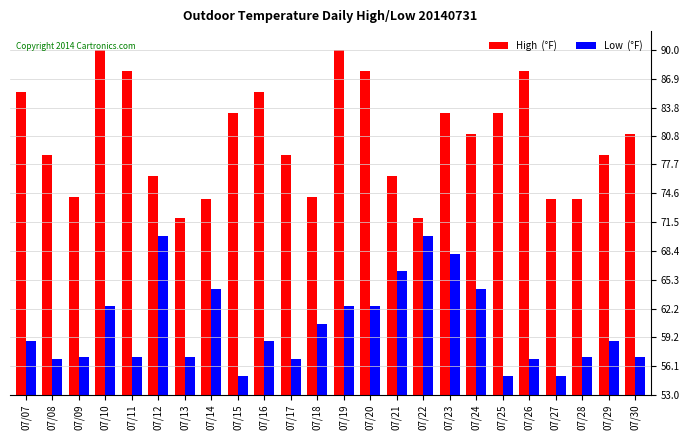

What is the total value across all series at 07/13?

129.0